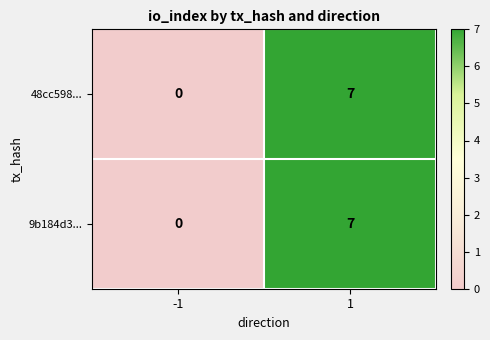

What is the average value of the 48cc598... series?

4